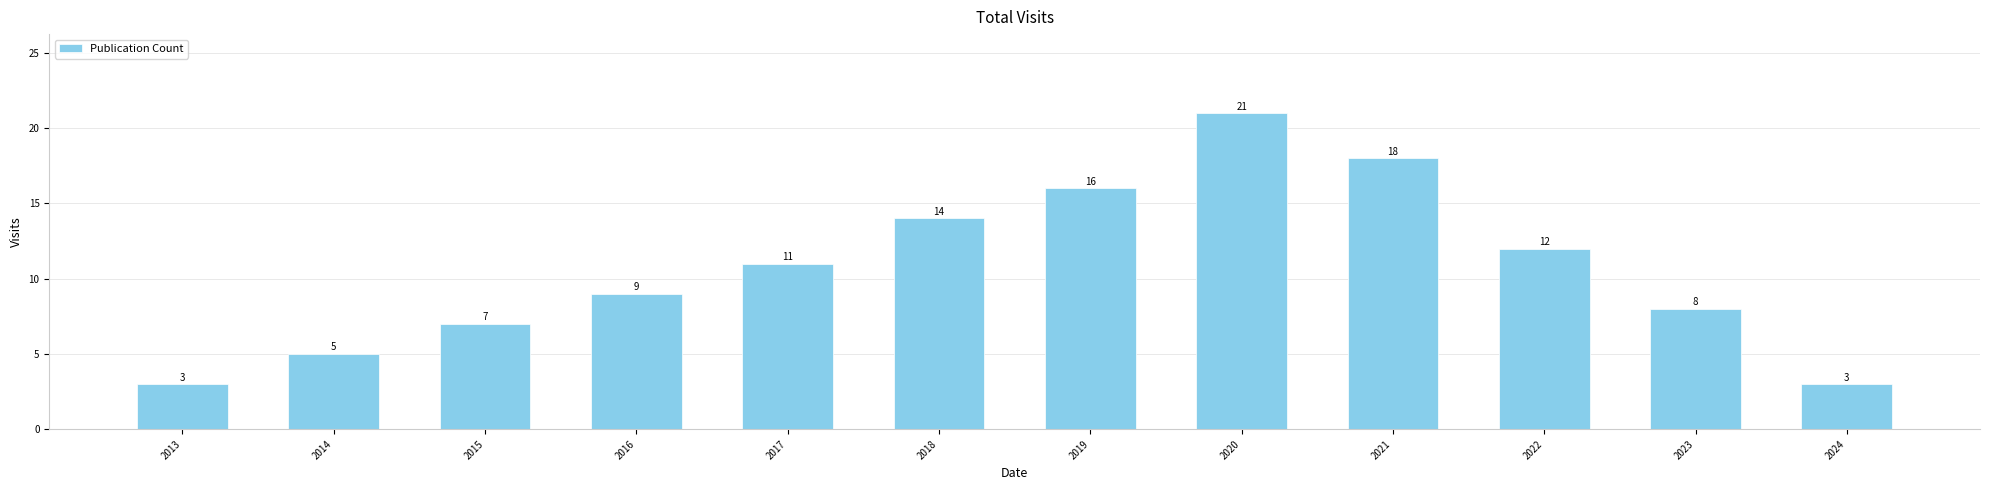

What is the value of the 5th bar from the left?

11